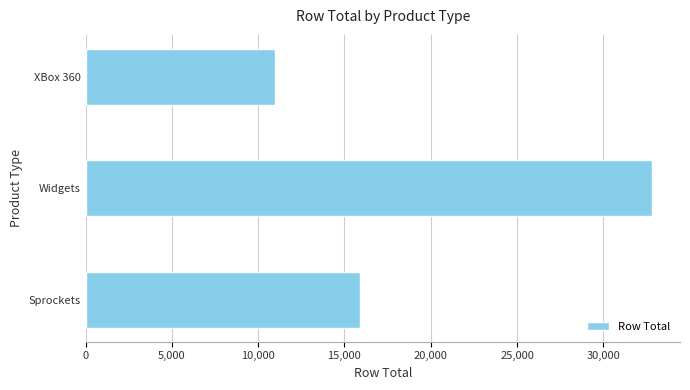

What is the difference between the maximum and minimum values?

21800